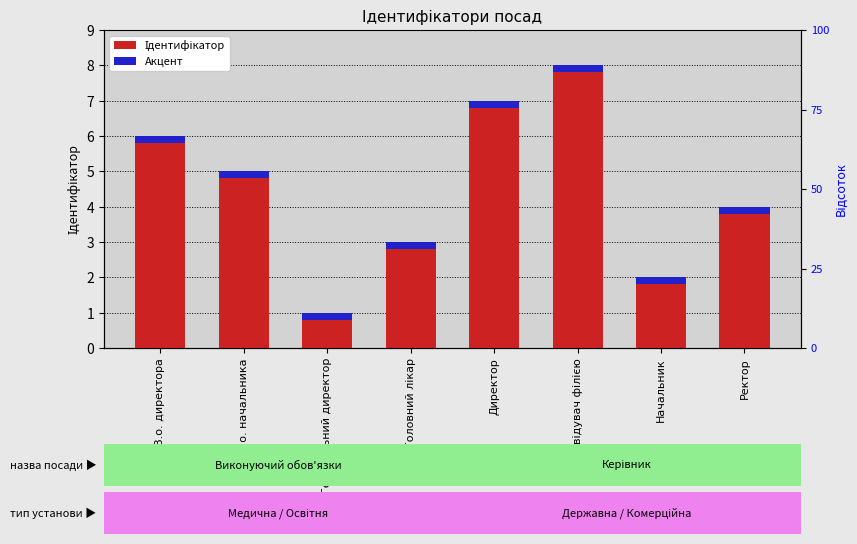

What position from the right is Директор?

4